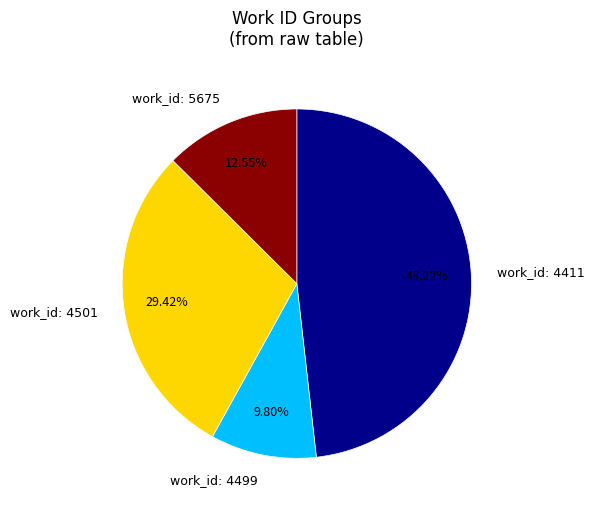

Rank the categories by value from highest to lowest.

work_id: 4411, work_id: 4501, work_id: 5675, work_id: 4499